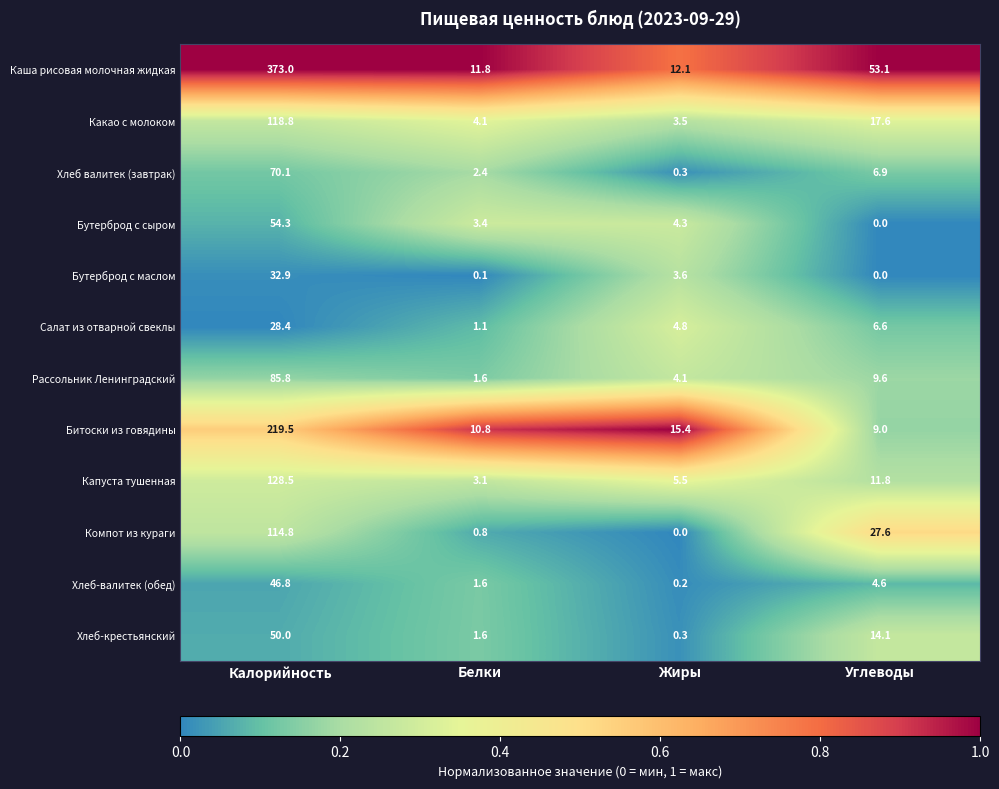

Which label corresponds to the largest value in the chart?

Калорийность